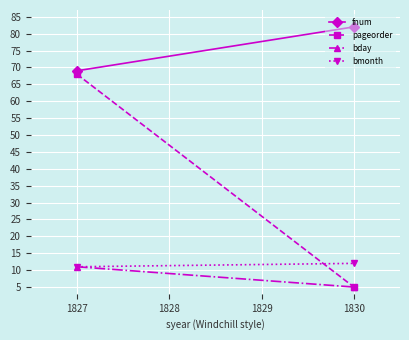

Which series has the largest range (max minus min)?

pageorder